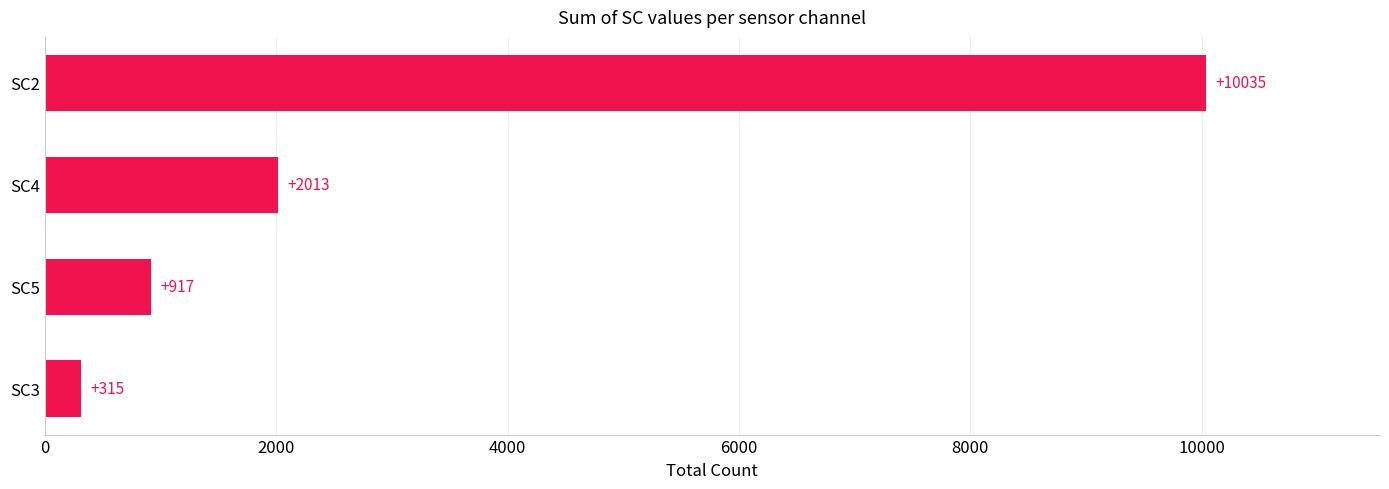

Does the chart contain any negative values?

No